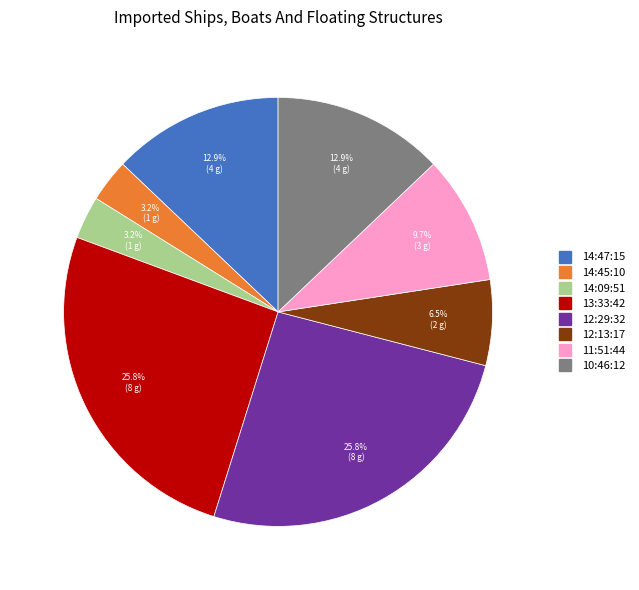

How many slices are in this pie chart?

8